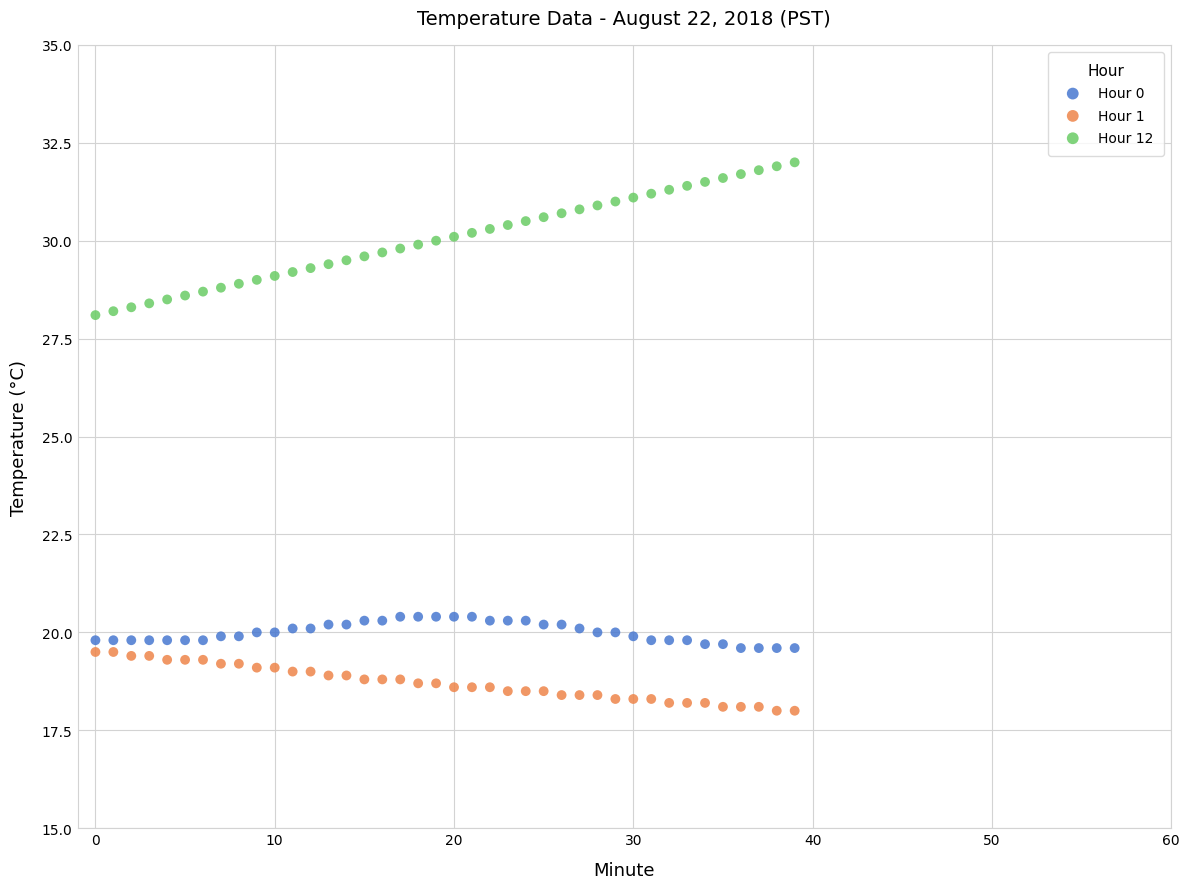

Which series contains the lowest Y value?

Hour 1